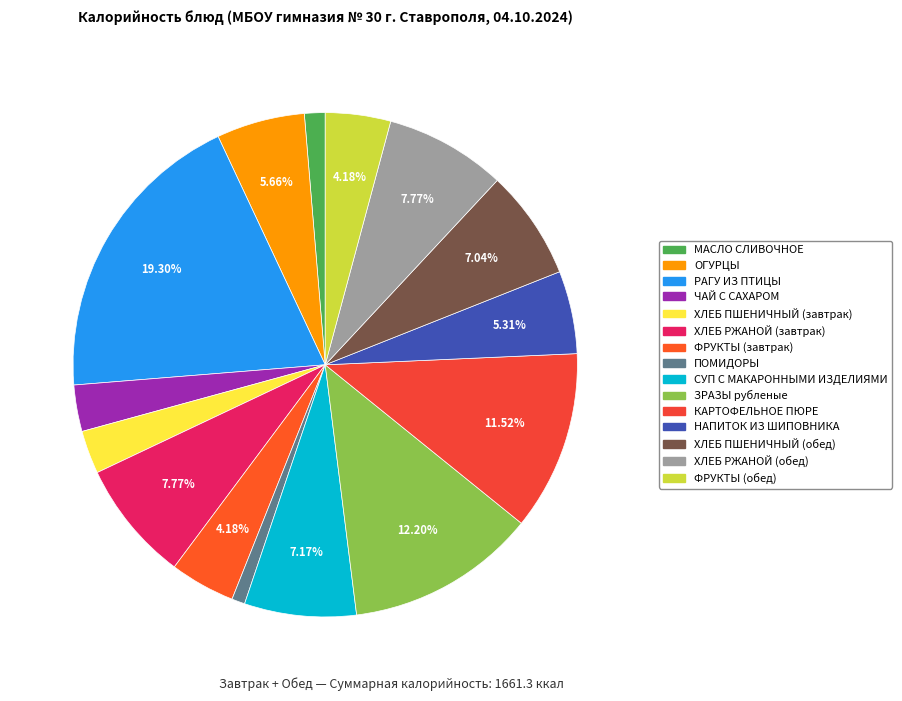

Does ХЛЕБ РЖАНОЙ (завтрак) account for over 50% of the chart?

No